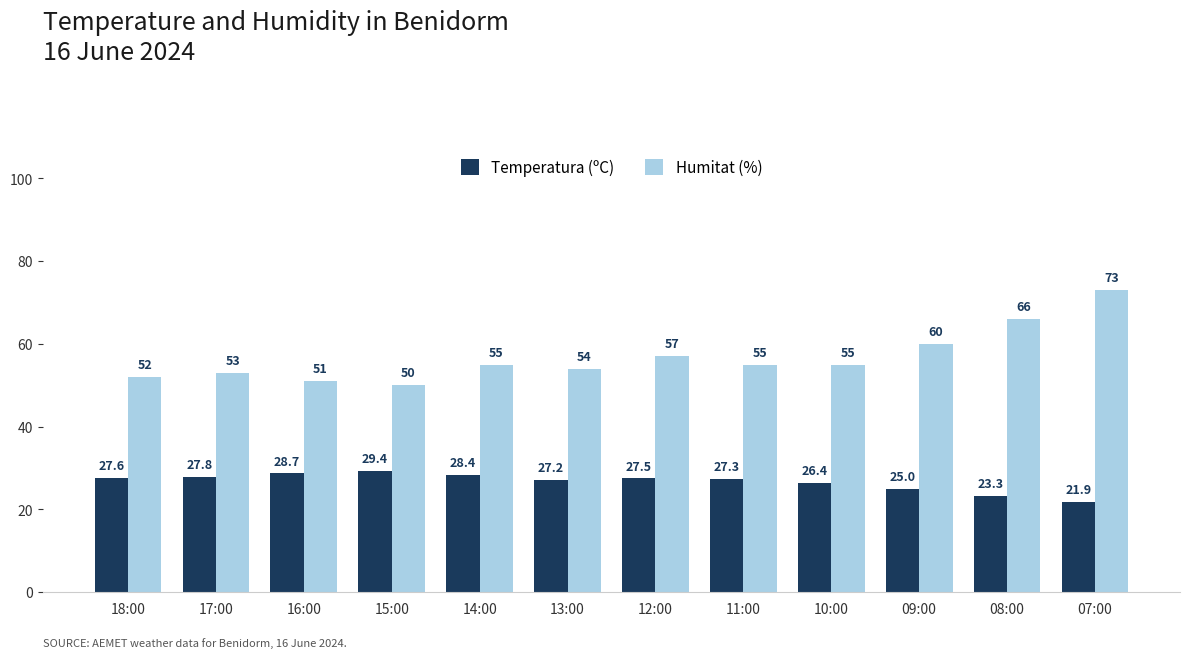

Rank the categories by Temperatura (ºC) value from lowest to highest.

07:00, 08:00, 09:00, 10:00, 13:00, 11:00, 12:00, 18:00, 17:00, 14:00, 16:00, 15:00